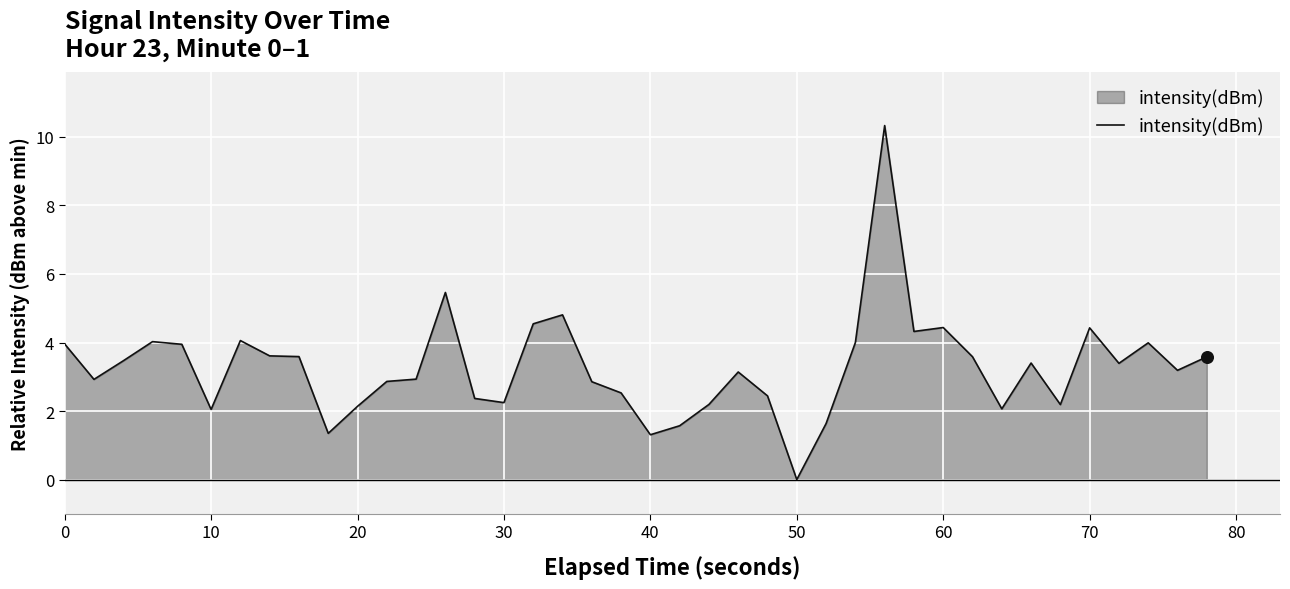

What is the greatest value displayed?

10.3